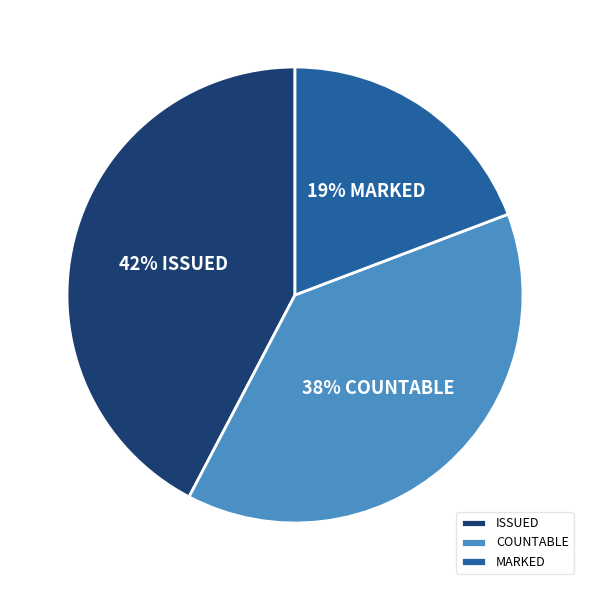

Is the sum of MARKED and ISSUED greater than half?

Yes